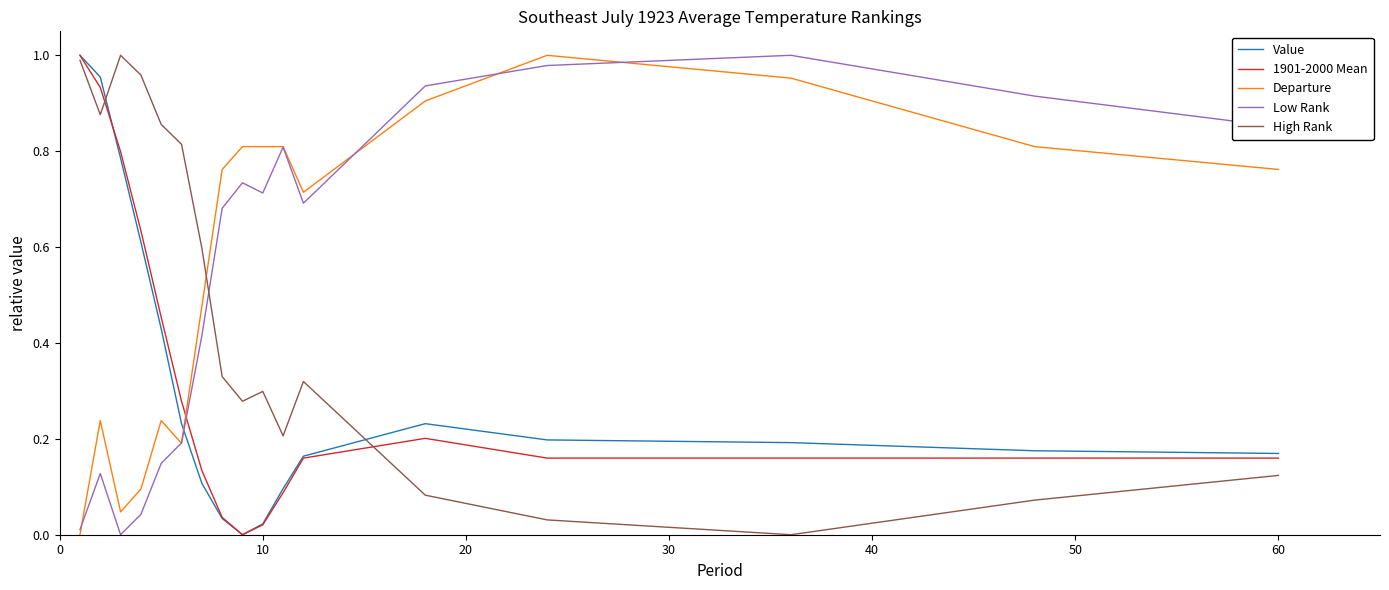

True or false: Departure and 1901-2000 Mean cross at least once.

True